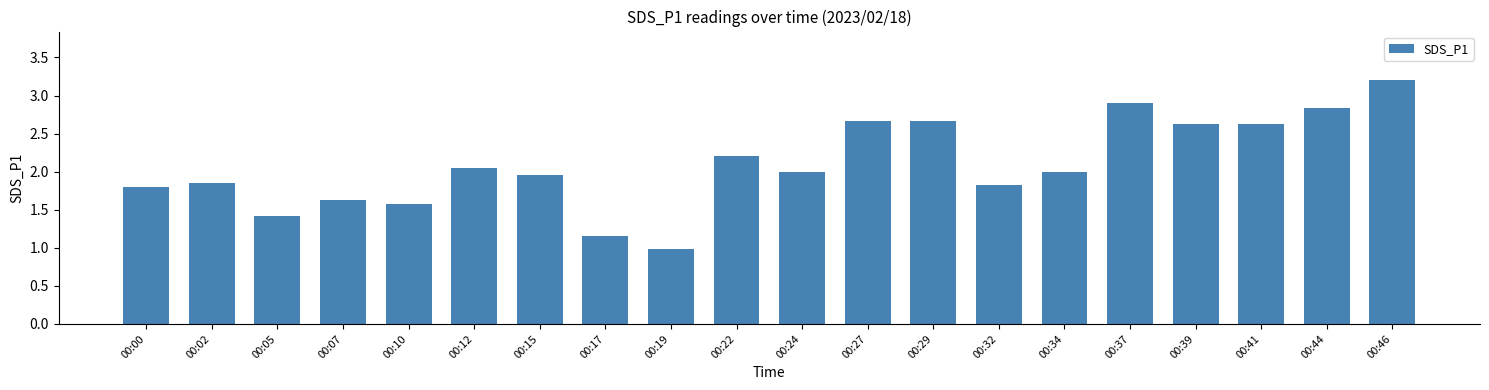

Which label corresponds to the largest value in the chart?

00:46